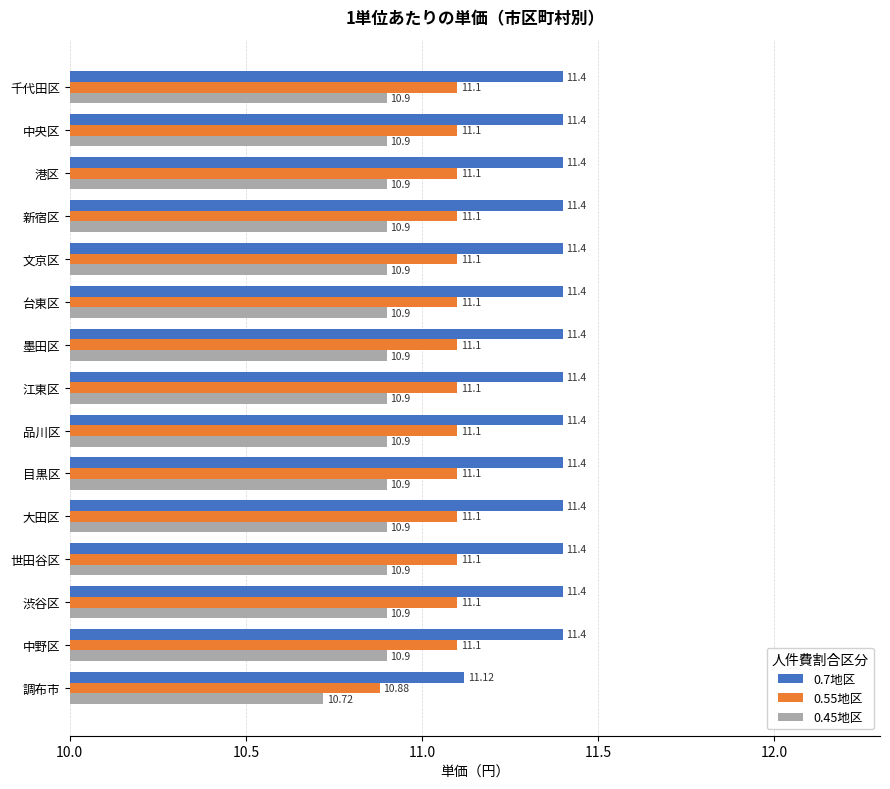

Which category has the lowest value in the 0.55地区 series?

調布市